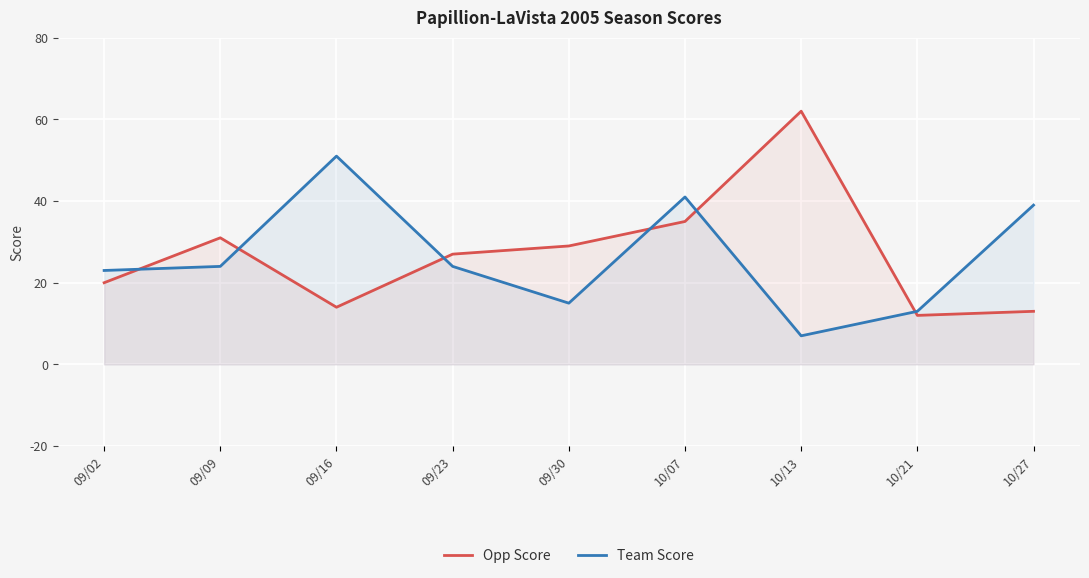

What is the smallest value displayed?

7